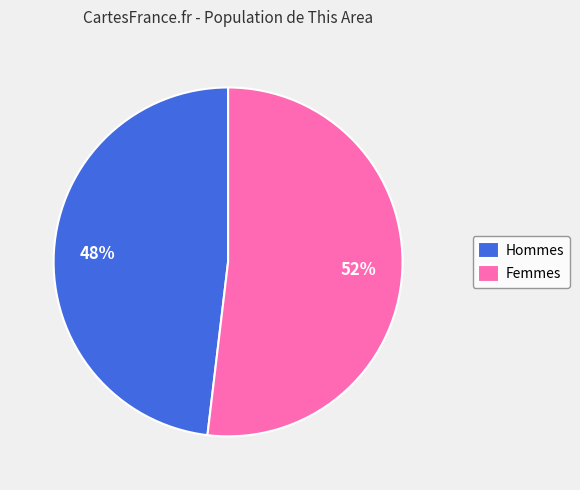

To the nearest percent, what percentage of the pie is Hommes?

48%